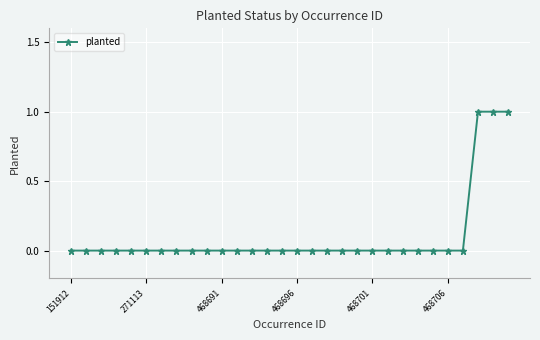

How many categories are shown in the chart?

30